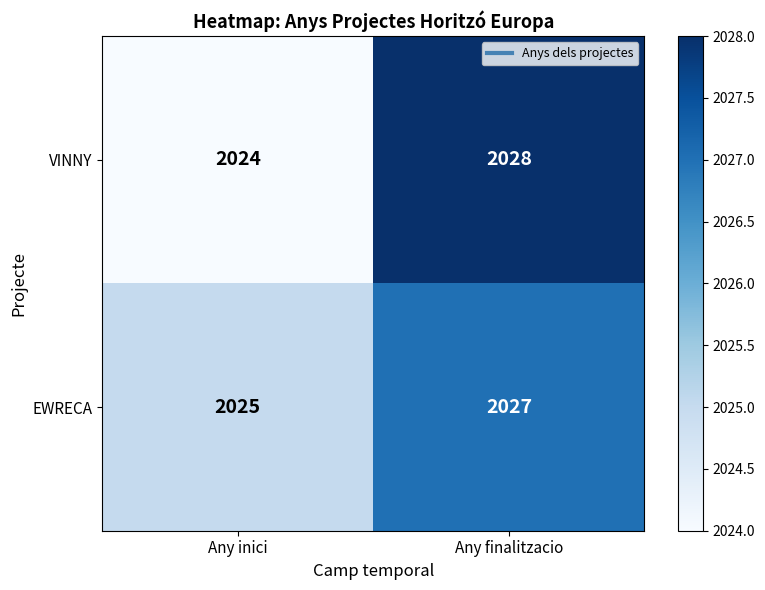

What is the highest value of the VINNY series?

2028